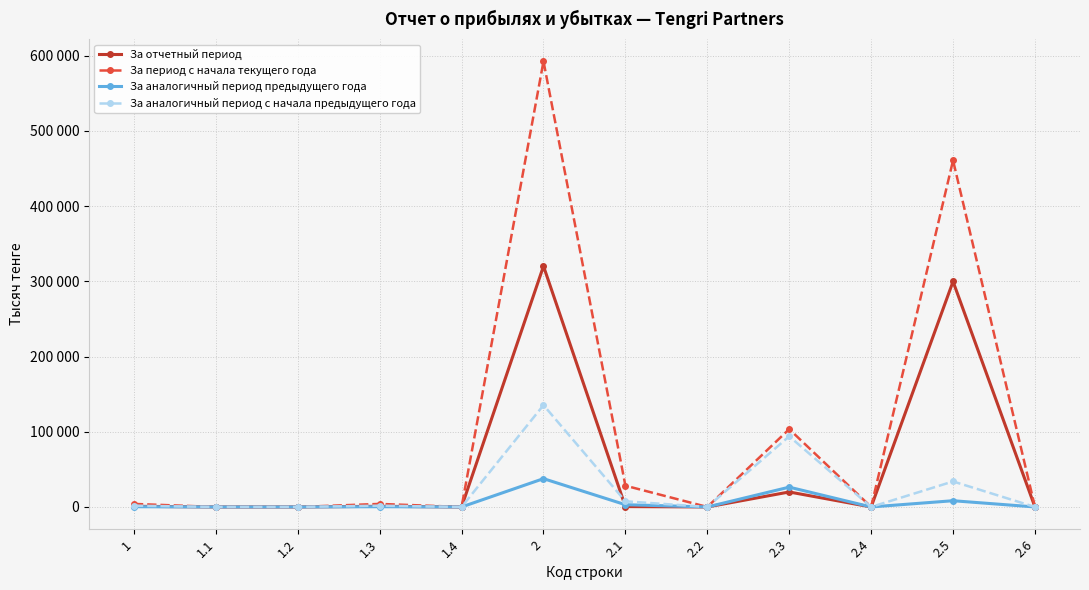

Reading left to right, extract all data points from this chart.

За отчетный период: 1=891	1.1=0	1.2=0	1.3=891	1.4=0	2=320149	2.1=500	2.2=0	2.3=19917	2.4=0	2.5=299732	2.6=0
За период с начала текущего года: 1=4060	1.1=0	1.2=0	1.3=4060	1.4=0	2=592412	2.1=28297	2.2=0	2.3=103447	2.4=0	2.5=460668	2.6=0
За аналогичный период предыдущего года: 1=330	1.1=0	1.2=0	1.3=330	1.4=0	2=37630	2.1=3000	2.2=0	2.3=26338	2.4=0	2.5=8292	2.6=0
За аналогичный период с начала предыдущего года: 1=1711	1.1=0	1.2=0	1.3=1711	1.4=0	2=135355	2.1=7544	2.2=0	2.3=93891	2.4=0	2.5=33920	2.6=0